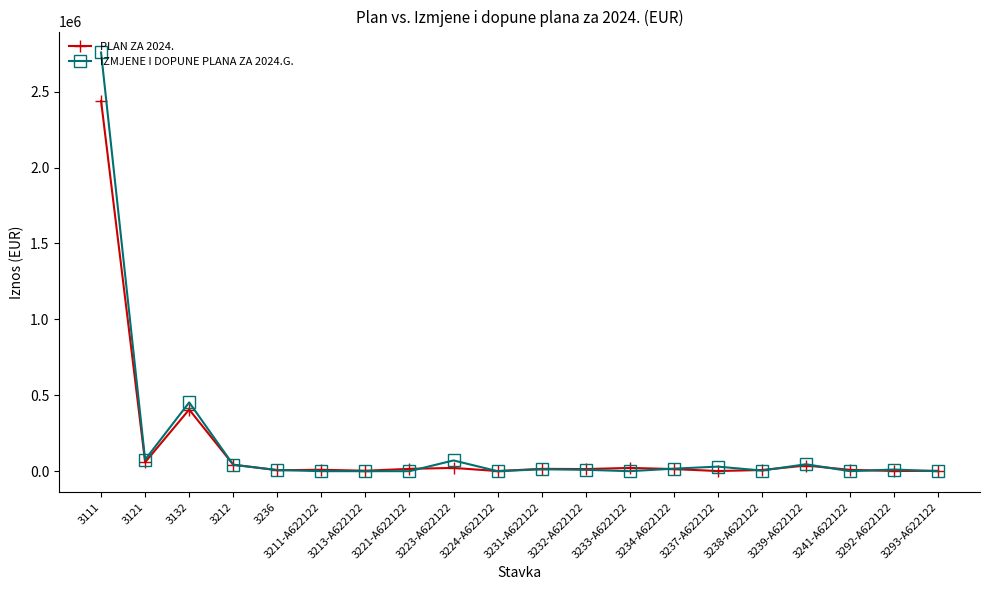

What is the sum of the IZMJENE I DOPUNE PLANA ZA 2024.G. values at 3221-A622122 and 3212?

41998